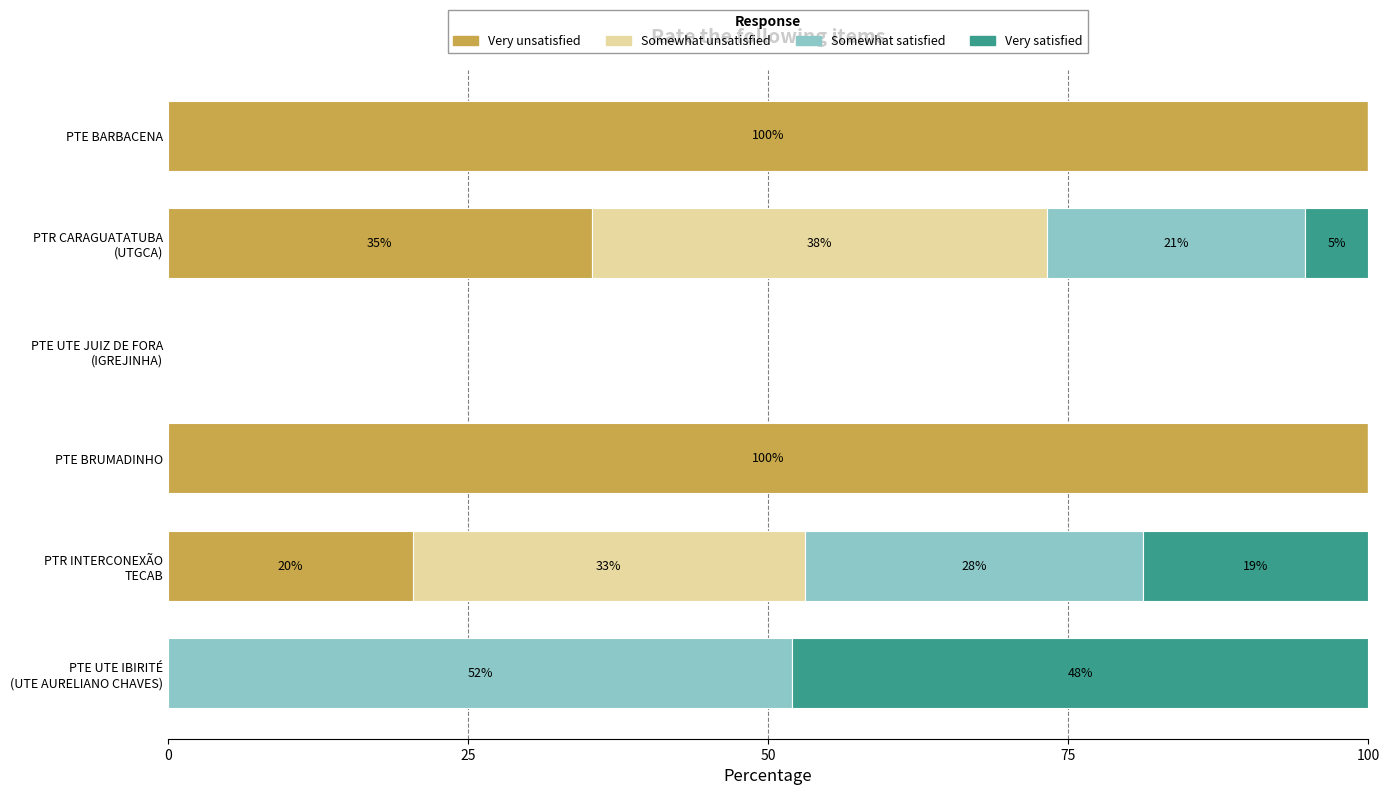

What are all the series names shown in the legend?

Very unsatisfied, Somewhat unsatisfied, Somewhat satisfied, Very satisfied